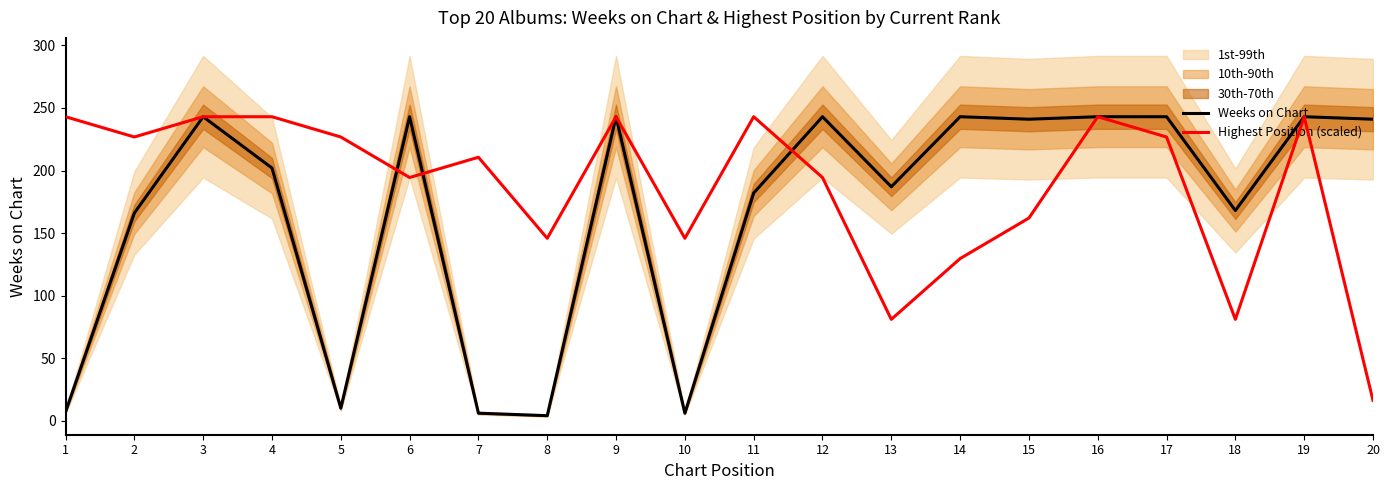

What is the value of the Highest Position (scaled) point at the 14th from the left?

129.6